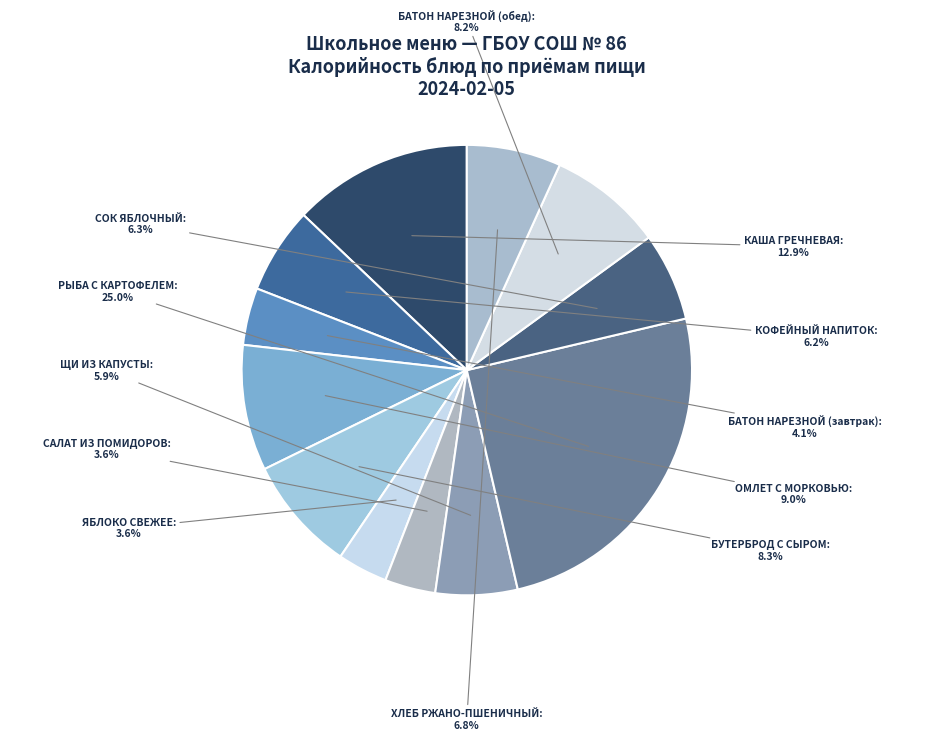

Does БАТОН НАРЕЗНОЙ (обед) represent more than half of the total?

No